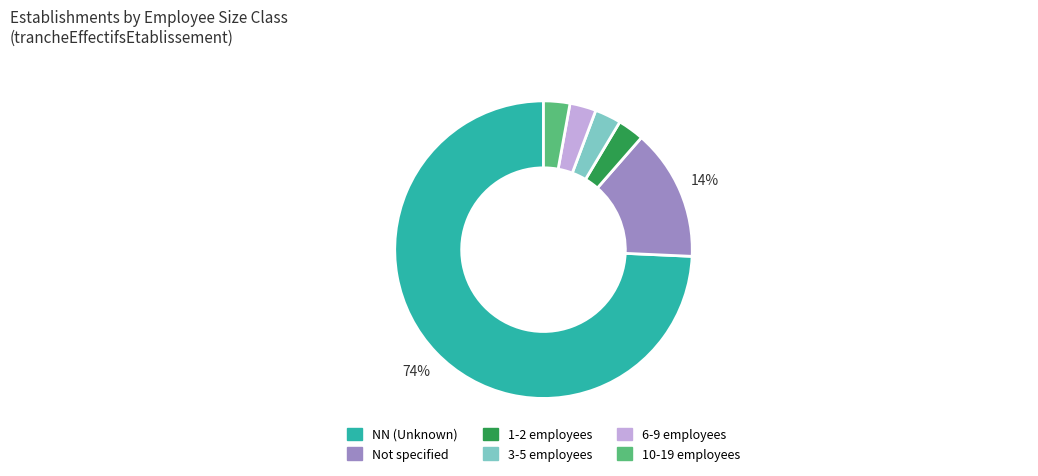

To the nearest percent, what is the difference between the largest and smallest slice percentages?

71%